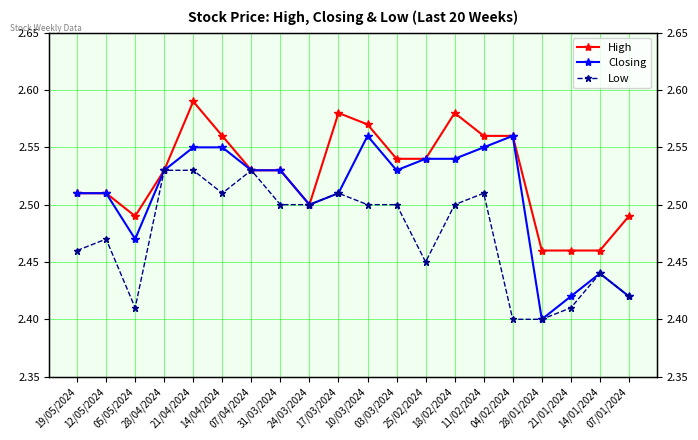

Is this an area chart (filled region under the line)?

No